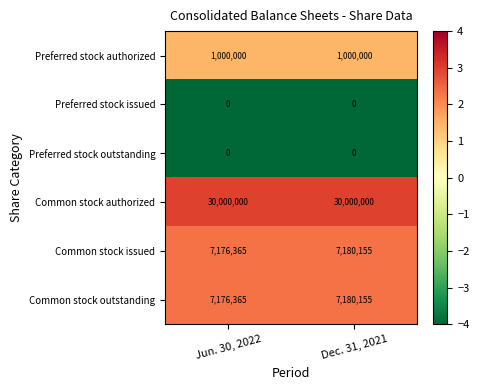

What is the spread (max minus min) of values at Dec. 31, 2021?

30000000